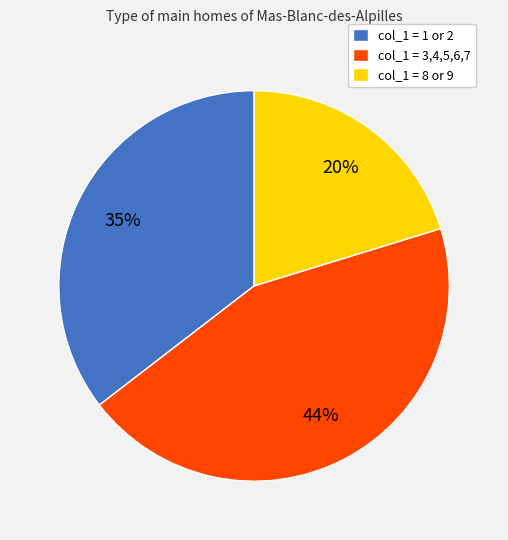

What is the largest slice in the pie chart?

col_1 = 3,4,5,6,7